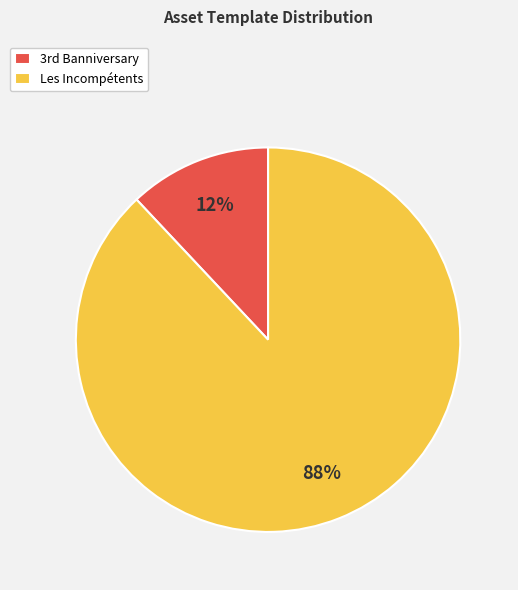

Which slice represents more than half of the pie?

Les Incompétents